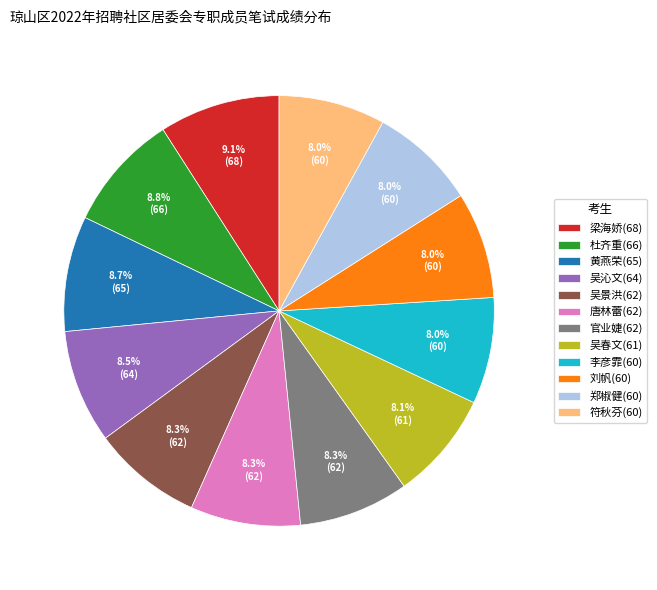

To the nearest percent, what is the combined percentage of 梁海娇(68) and 郑椒健(60)?

17%